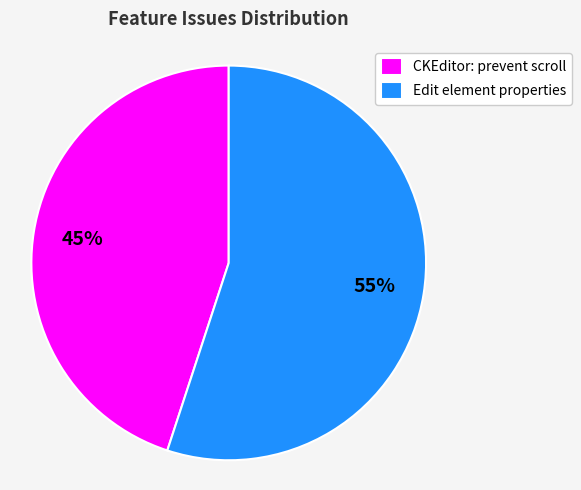

Which category has the biggest portion of the pie?

Edit element properties